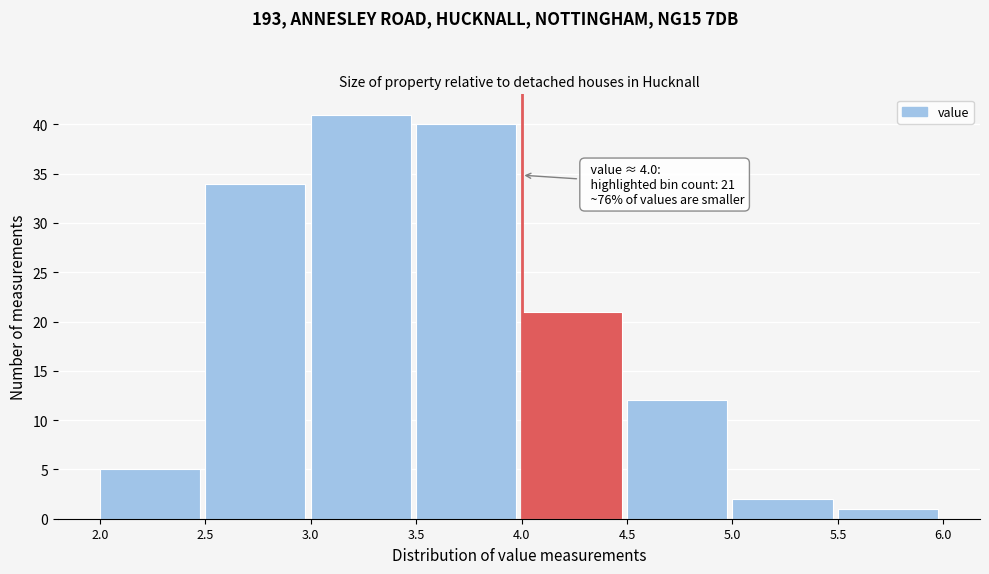

Which range on the x-axis has the tallest bar?

3.0 to 3.5